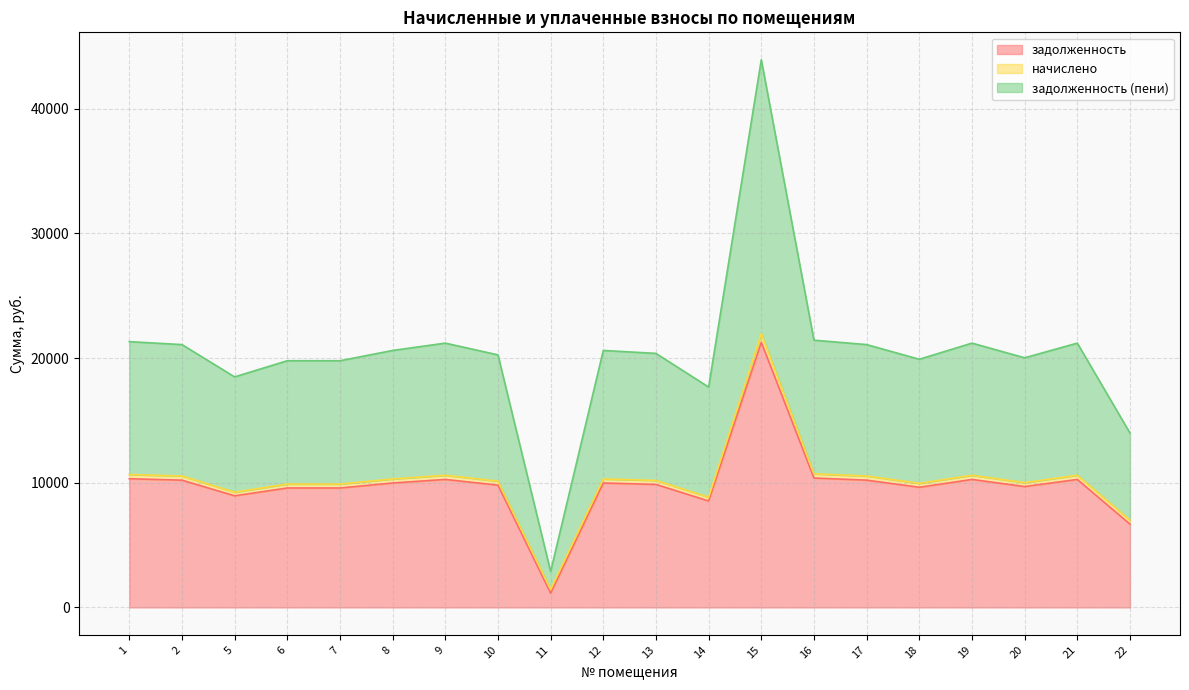

In задолженность (пени), how many points are higher than both neighbors (excluding endpoints)?

5